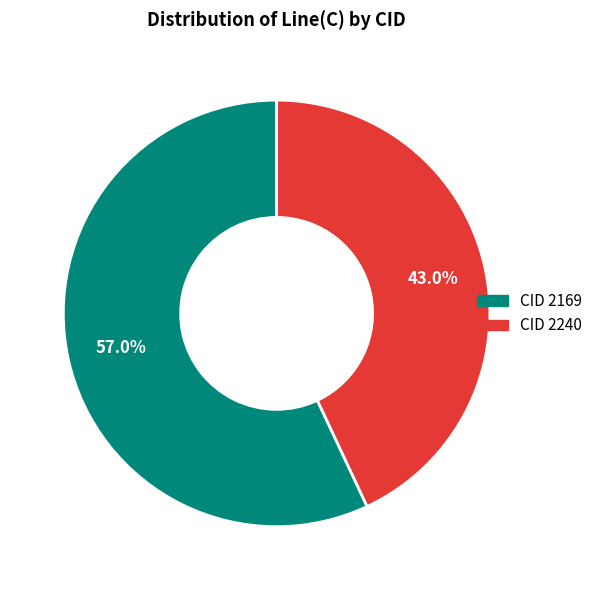

To the nearest percent, what is the difference between the largest and smallest slice percentages?

14%